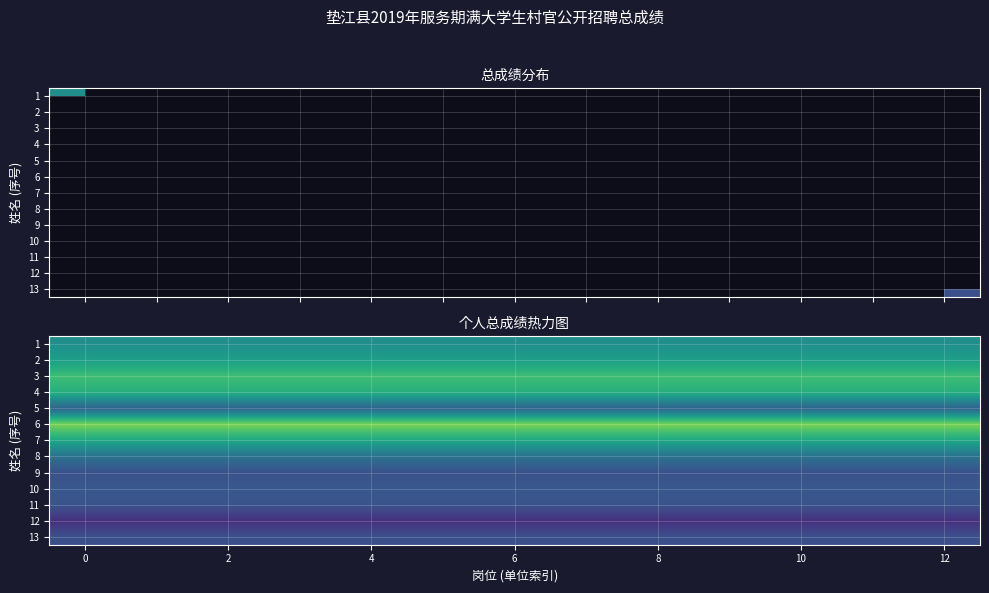

What is the total value across all series at 11?

985.5